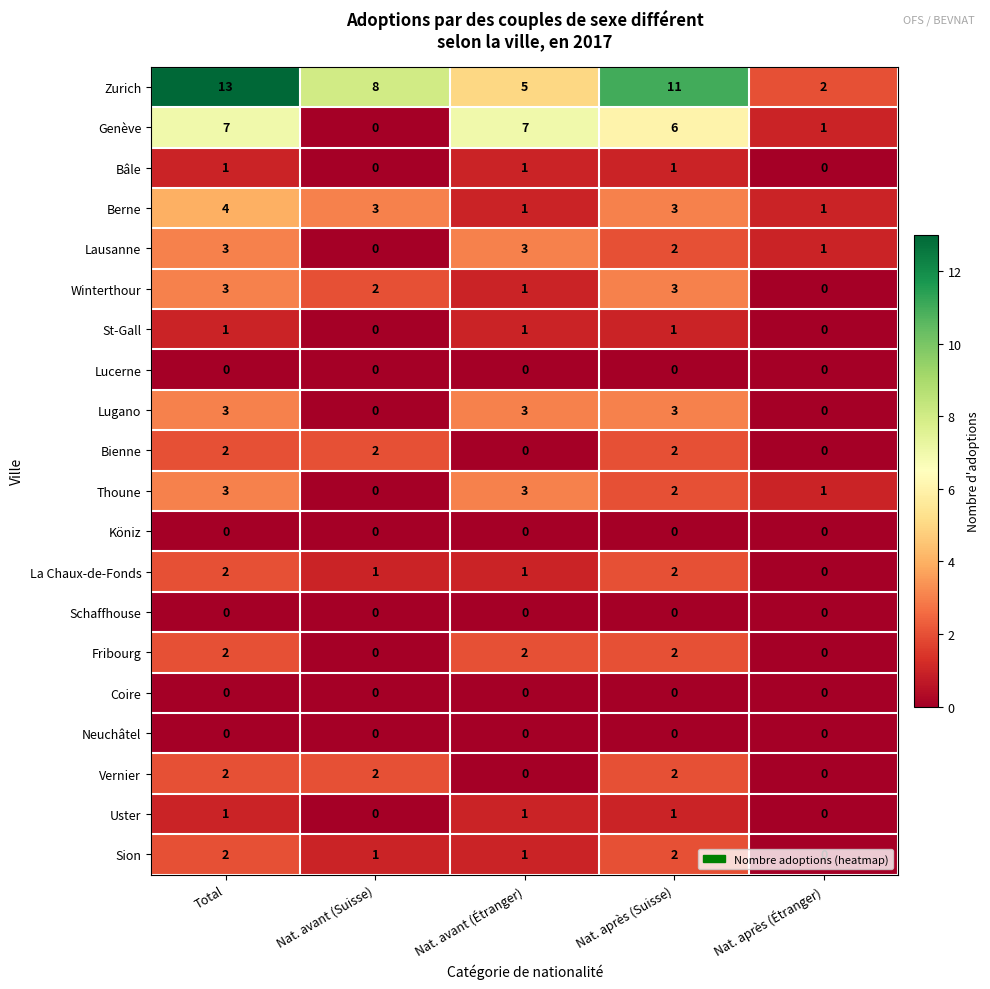

Count the number of categories in the chart.

5